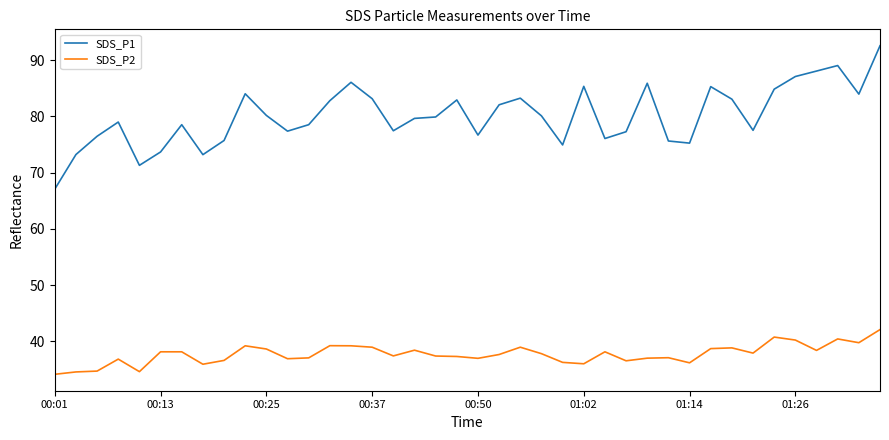

What is the minimum value for SDS_P1?

67.1